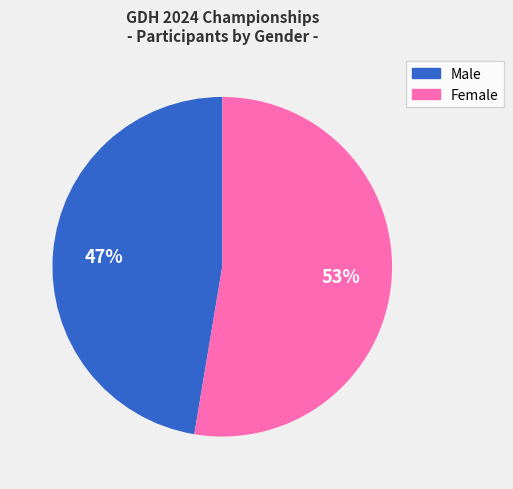

To the nearest percent, what is the average slice percentage?

50%